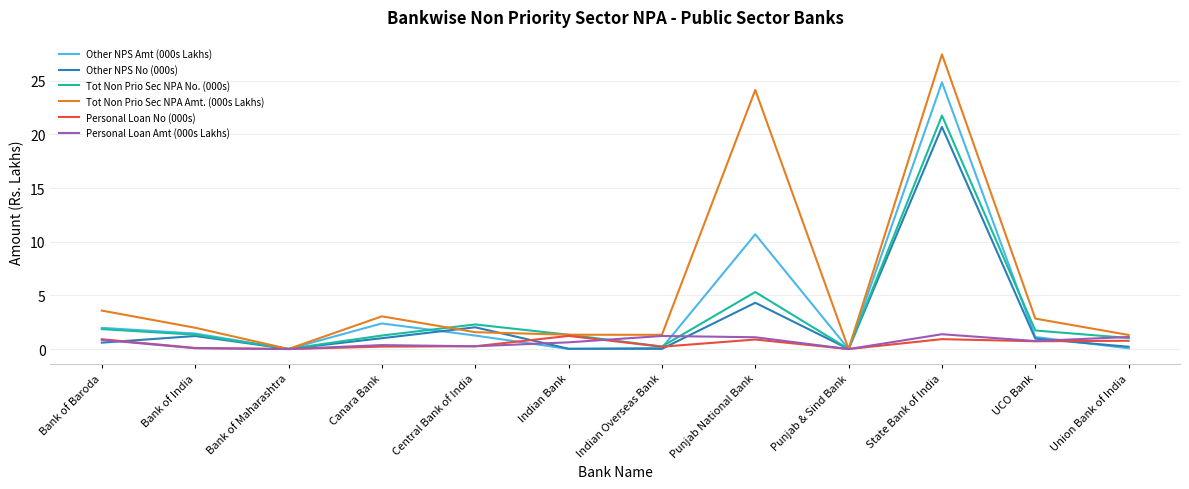

What is the maximum value for Tot Non Prio Sec NPA No. (000s)?

21.7